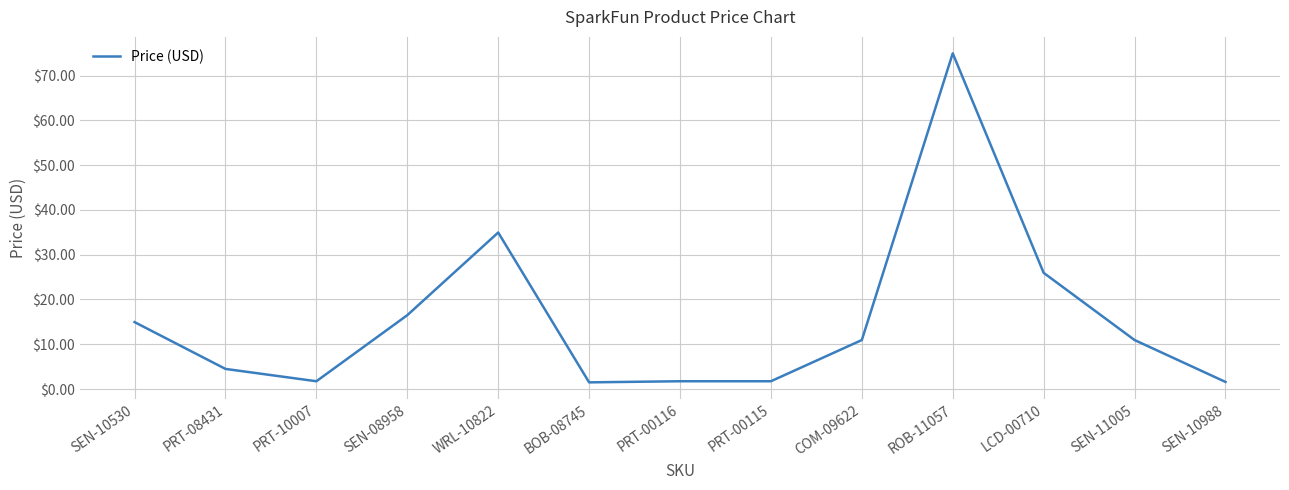

Where is the first local minimum?

PRT-10007